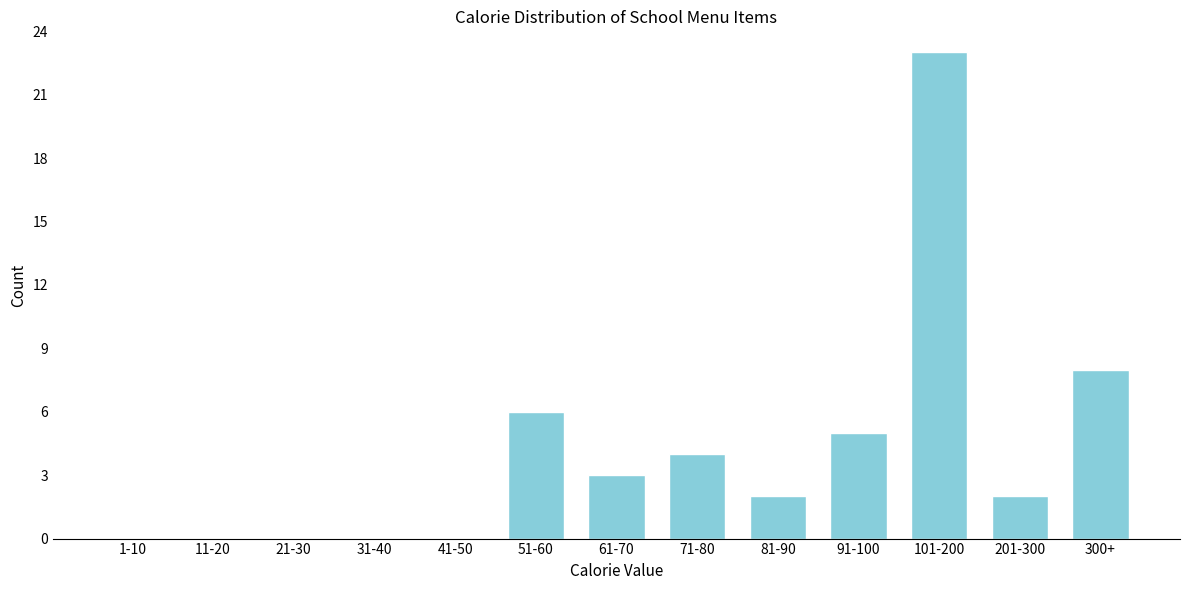

Reading left to right, extract all data points from this chart.

1-10=0	11-20=0	21-30=0	31-40=0	41-50=0	51-60=6	61-70=3	71-80=4	81-90=2	91-100=5	101-200=23	201-300=2	300+=8